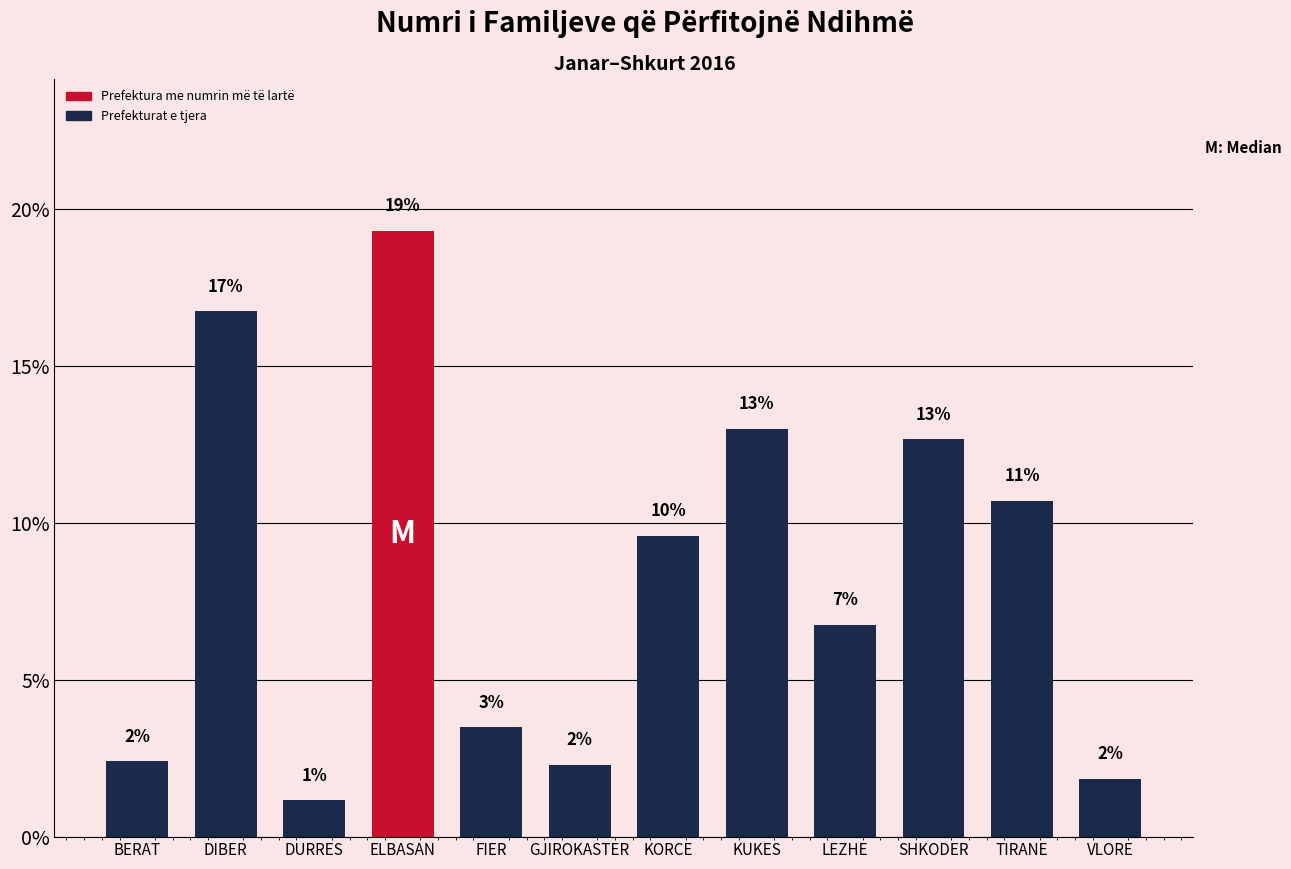

Does the chart contain any negative values?

No